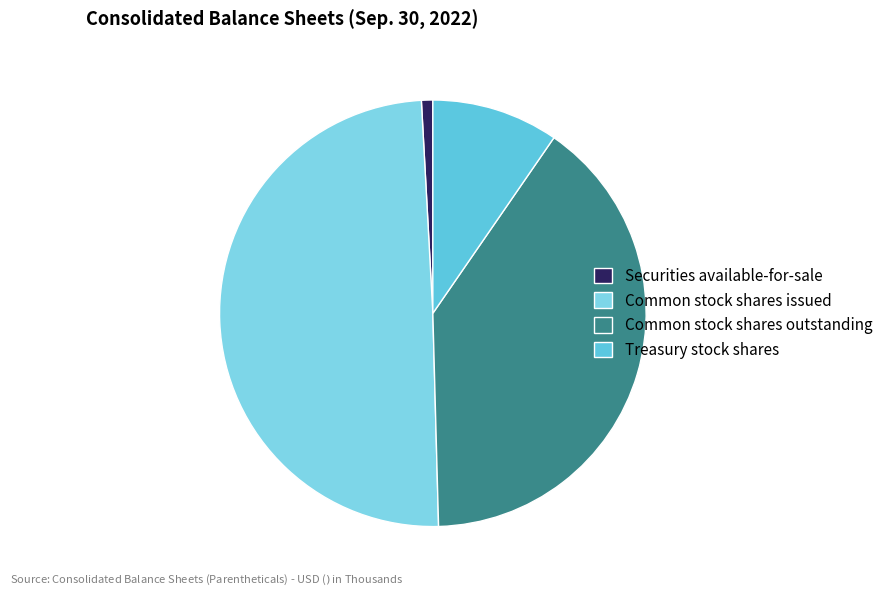

The Securities available-for-sale slice represents 1% of the pie. True or false?

True